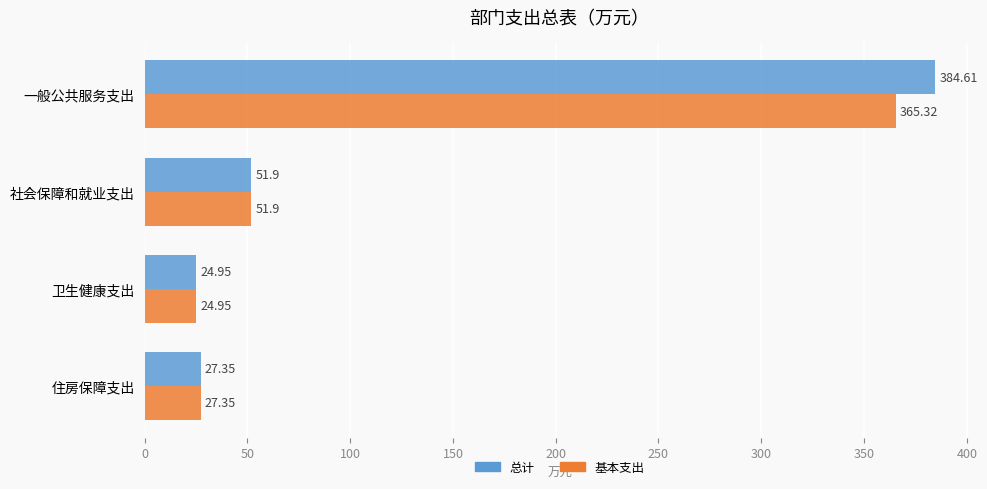

Is the value of 基本支出 at 社会保障和就业支出 greater than the value of 总计 at 住房保障支出?

Yes